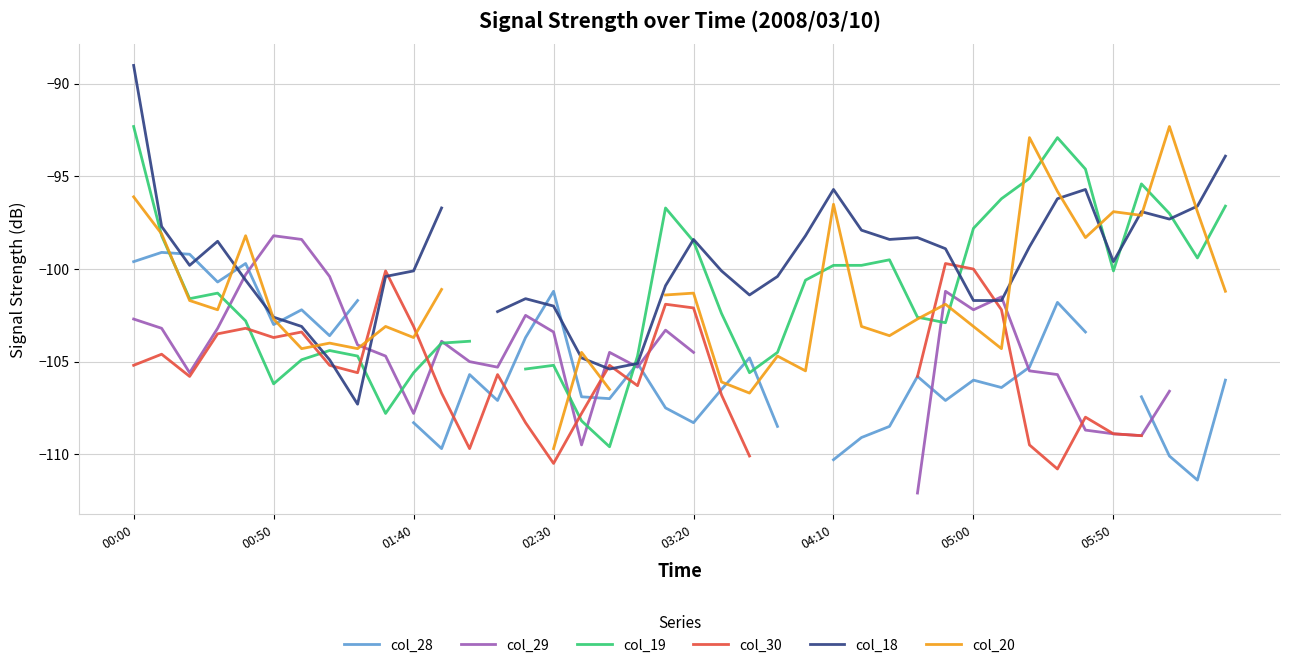

How many values in the col_29 series exceed -103?

9